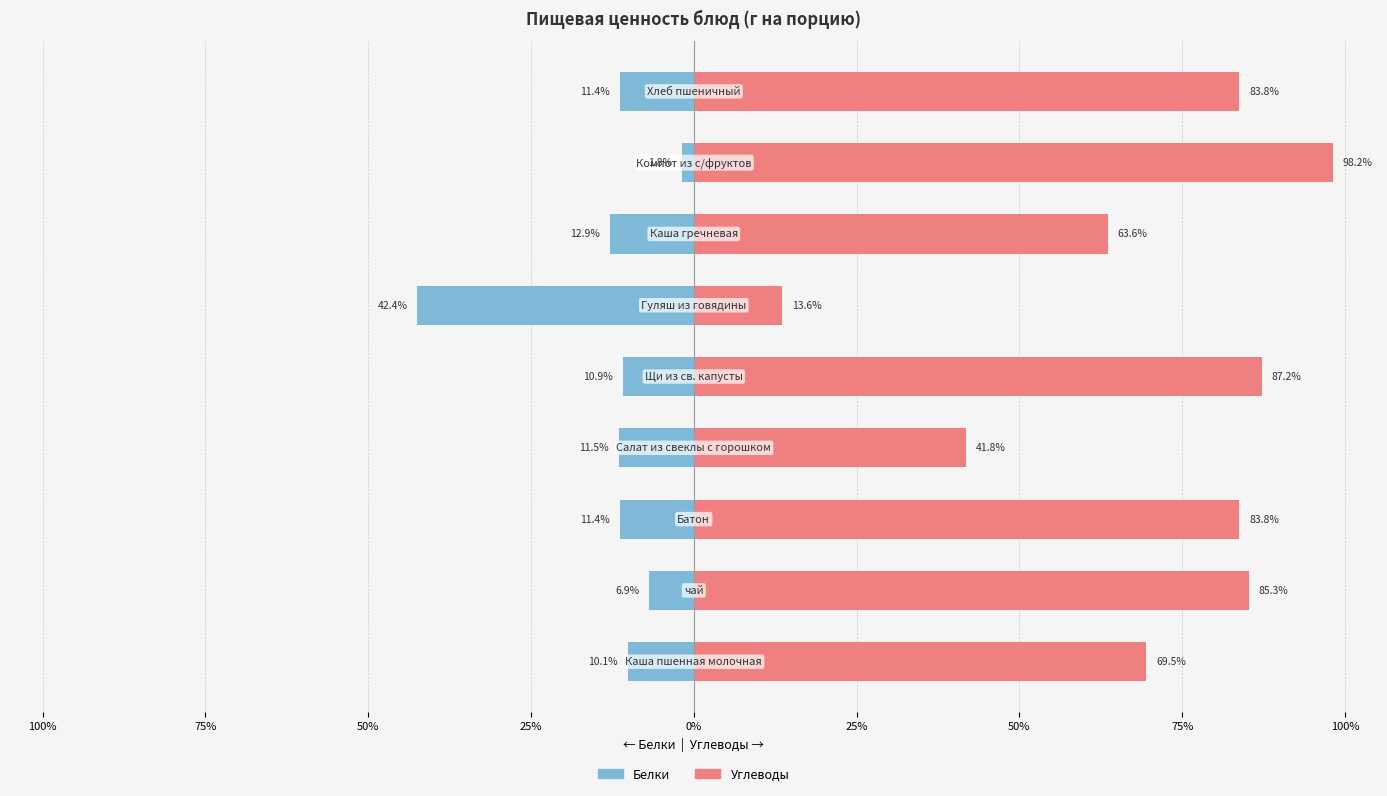

What are all the series names shown in the legend?

Белки, Углеводы